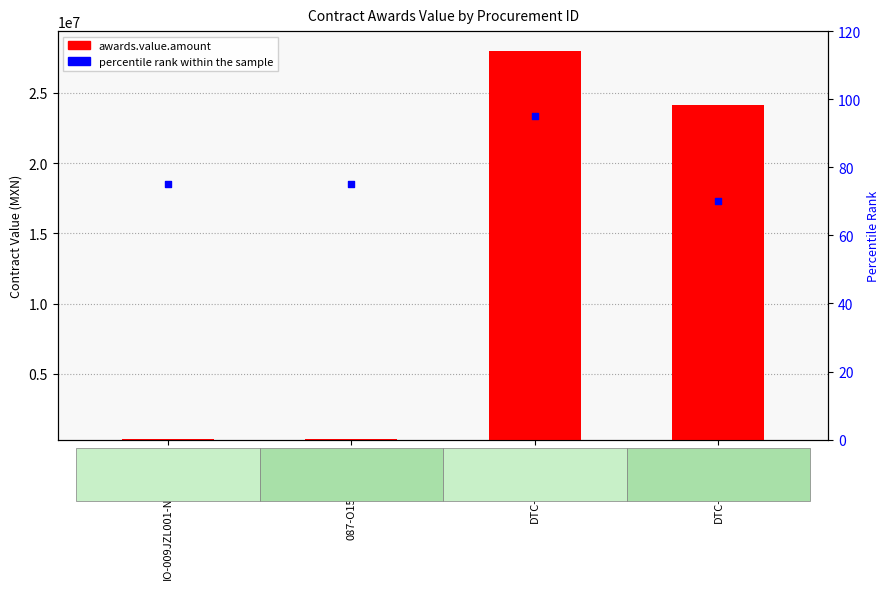

What is the change in value from DTC-029-2013 to DTC-029/2013?

-25